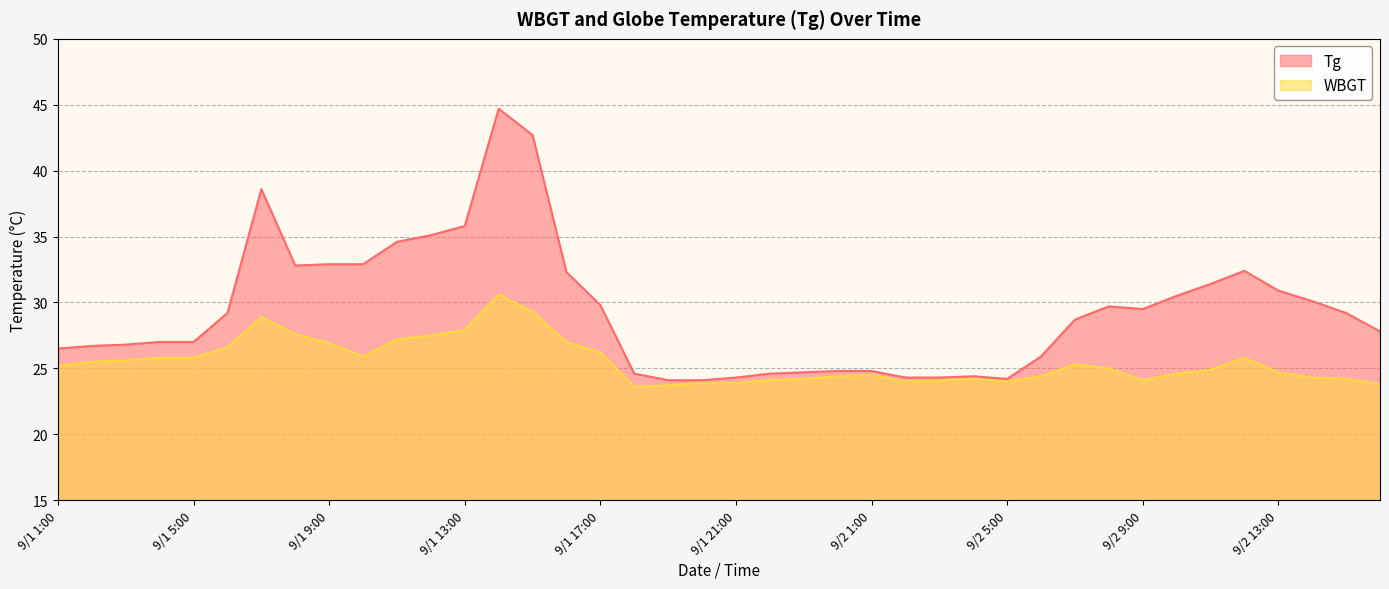

Where is the first local maximum for WBGT?

9/1 7:00